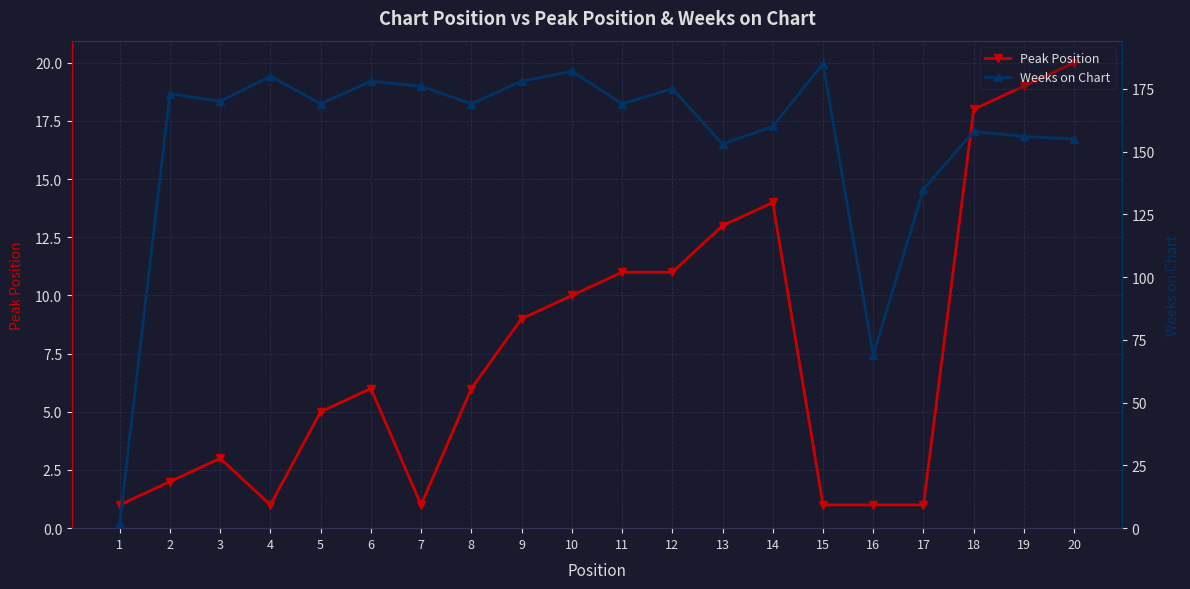

What is the difference between the second highest and second lowest values in the Peak Position series?

18